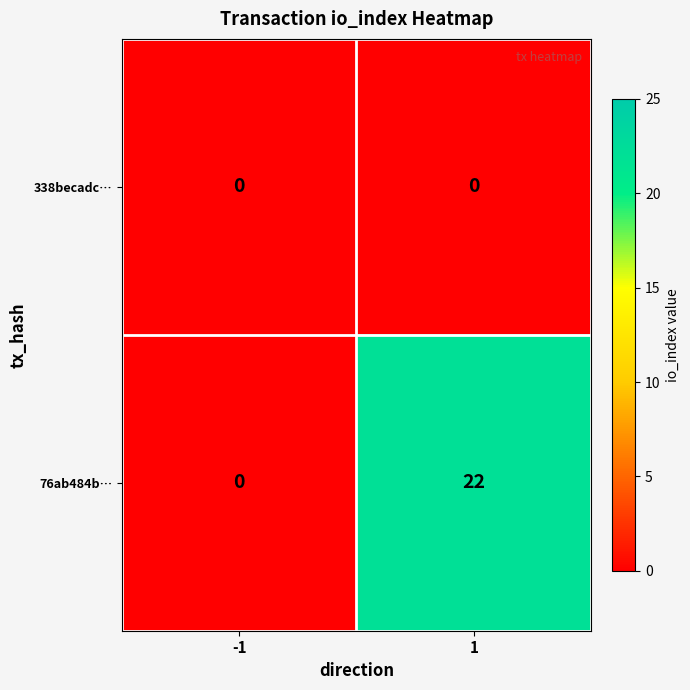

Is the value of 76ab484b… at 1 greater than the value of 338becadc… at -1?

Yes